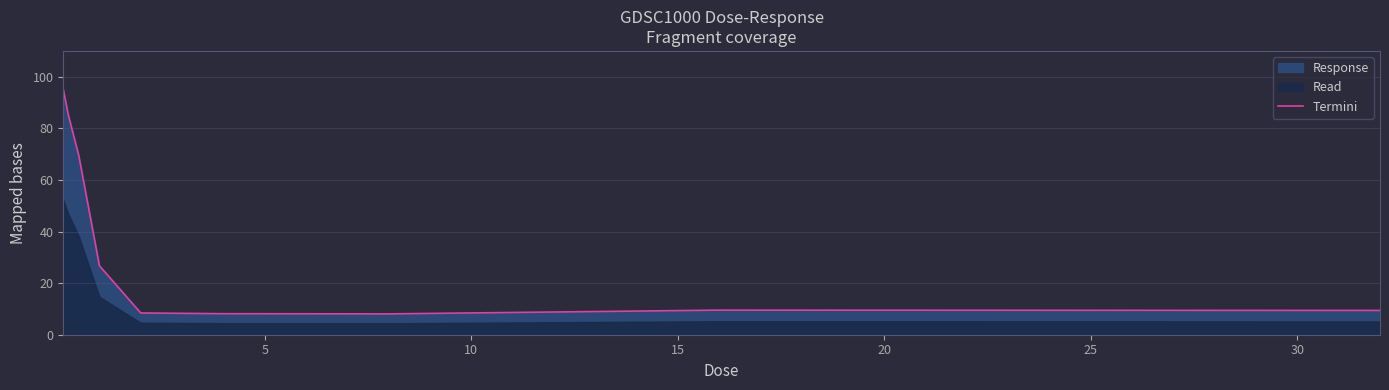

What is the maximum value for Termini?

95.0